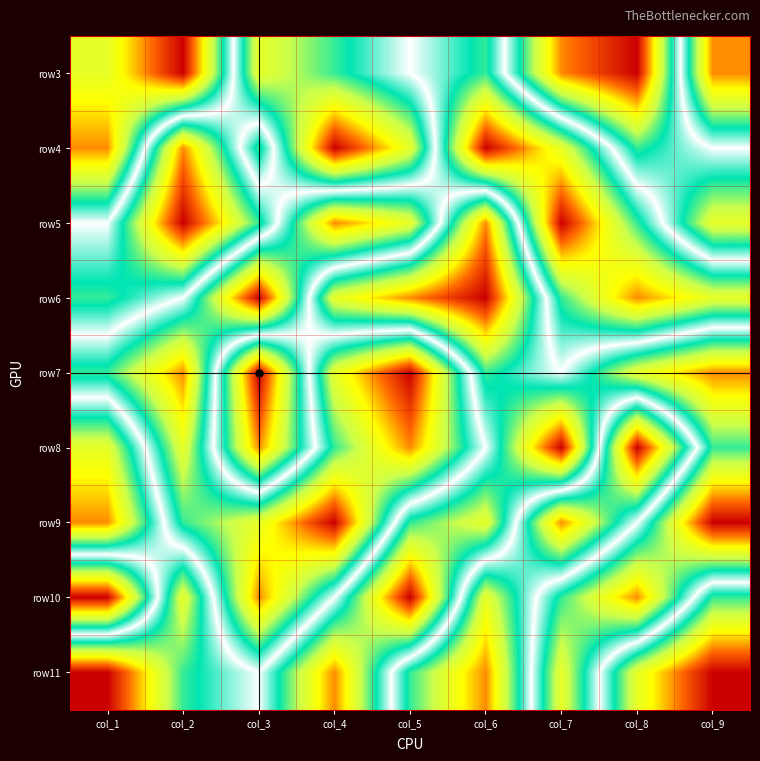

Between col_8 and col_4, which is larger?

col_8